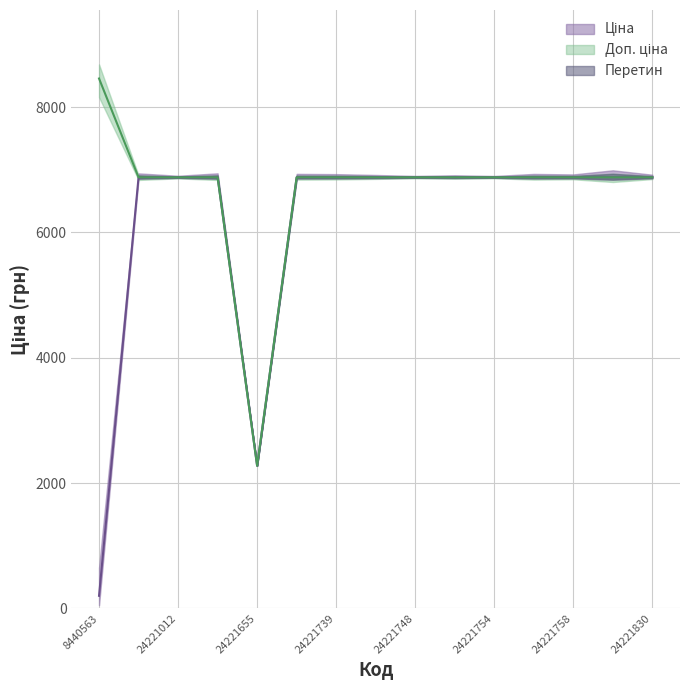

At which label is Доп. ціна closest to 5366?

24220913